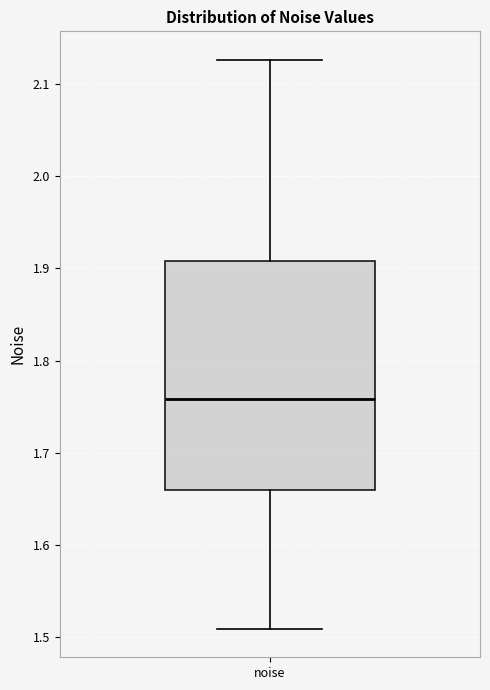

Where does the upper whisker of the box for noise end on the y-axis? The values are not printed on the chart, so give them approximately, as read against the axis.

2.13